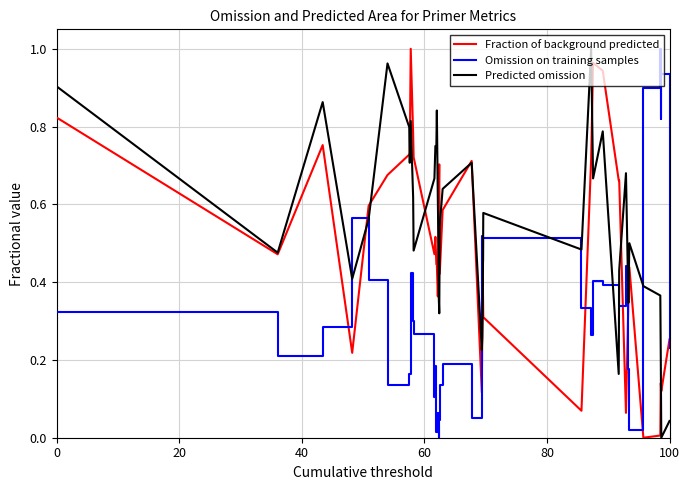

Which series ends up on top after the final intersection of Omission on training samples and Fraction of background predicted?

Fraction of background predicted